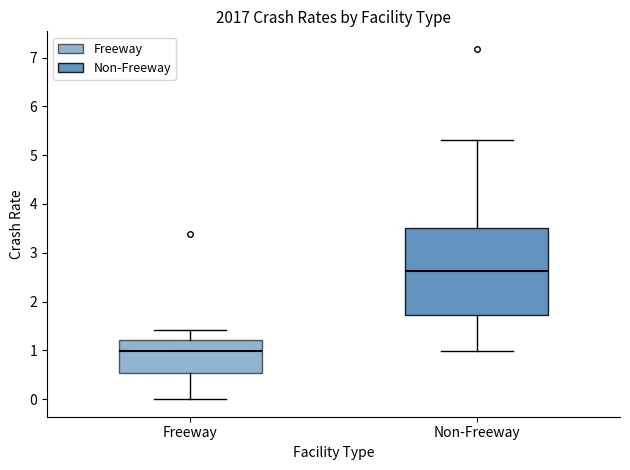

Where does the median line of the box for Freeway sit on the y-axis? The values are not printed on the chart, so give them approximately, as read against the axis.

1.0